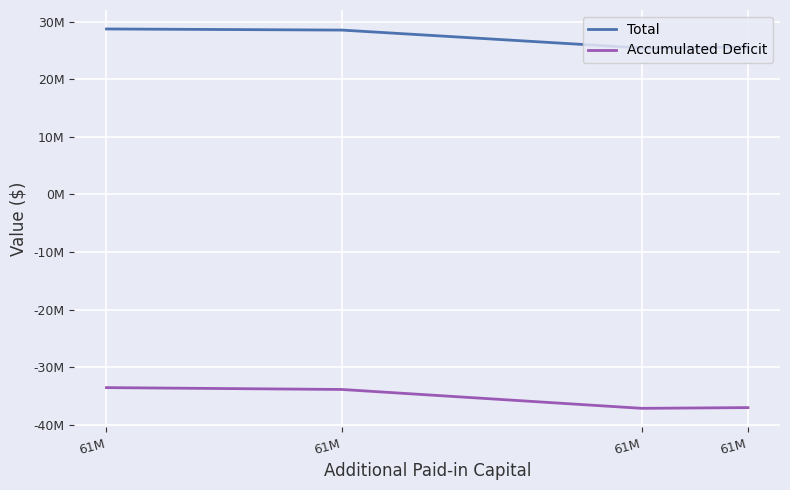

Which category has the lowest value in the Accumulated Deficit series?

61M